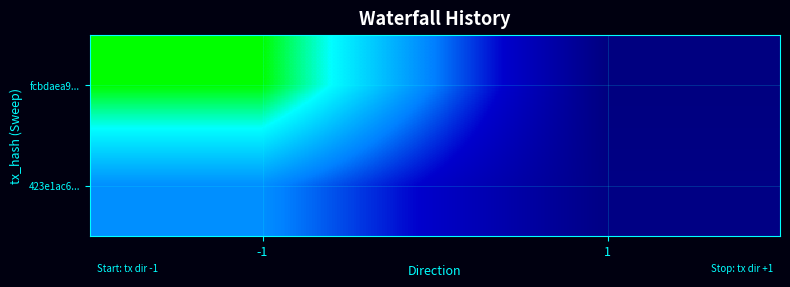

Reading left to right, list all the values displayed in this chart.

fcbdaea9...: -1=109	1=-1
423e1ac6...: -1=58	1=1